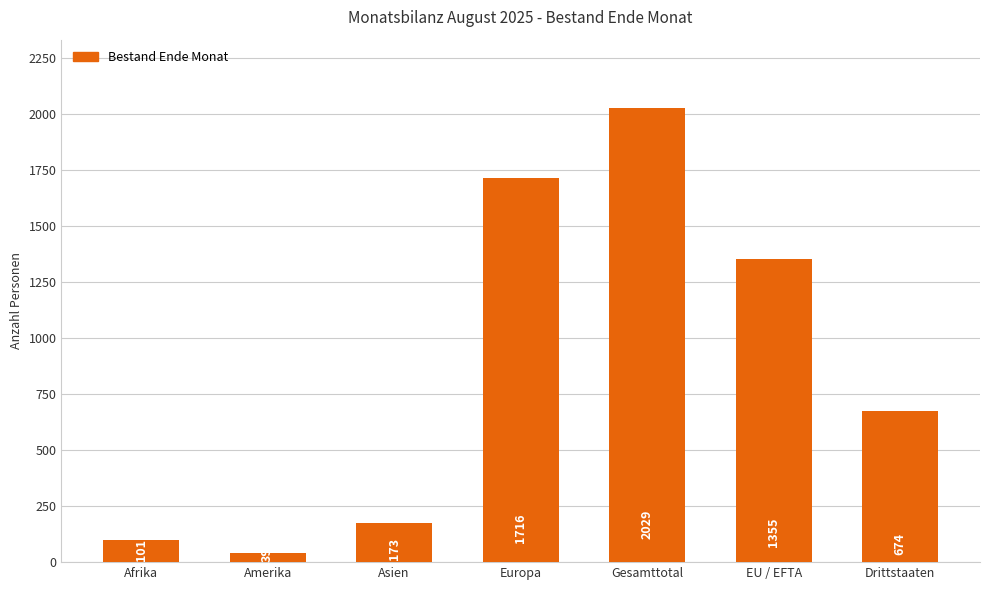

True or false: the data shows 39 at Amerika.

True